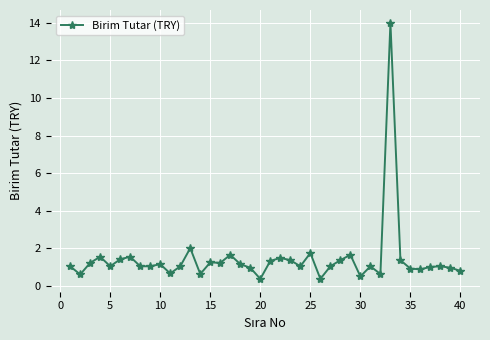

What is the difference between the second highest and minimum values?

1.6